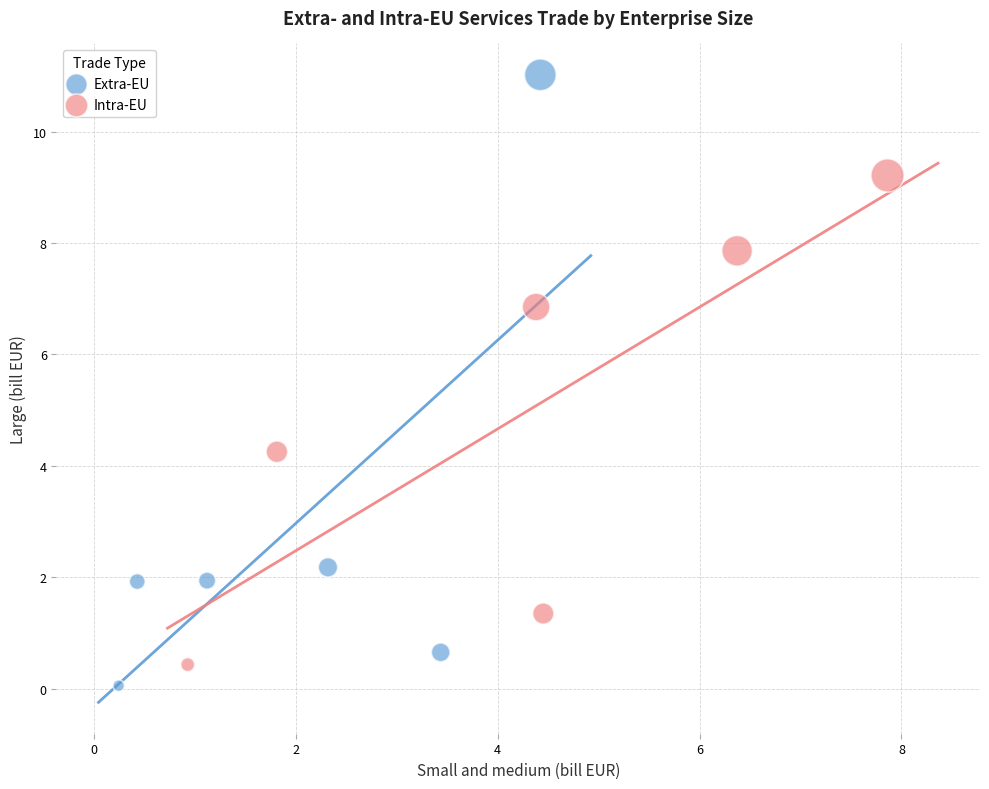

What are all the series names shown in the legend?

Extra-EU, Intra-EU